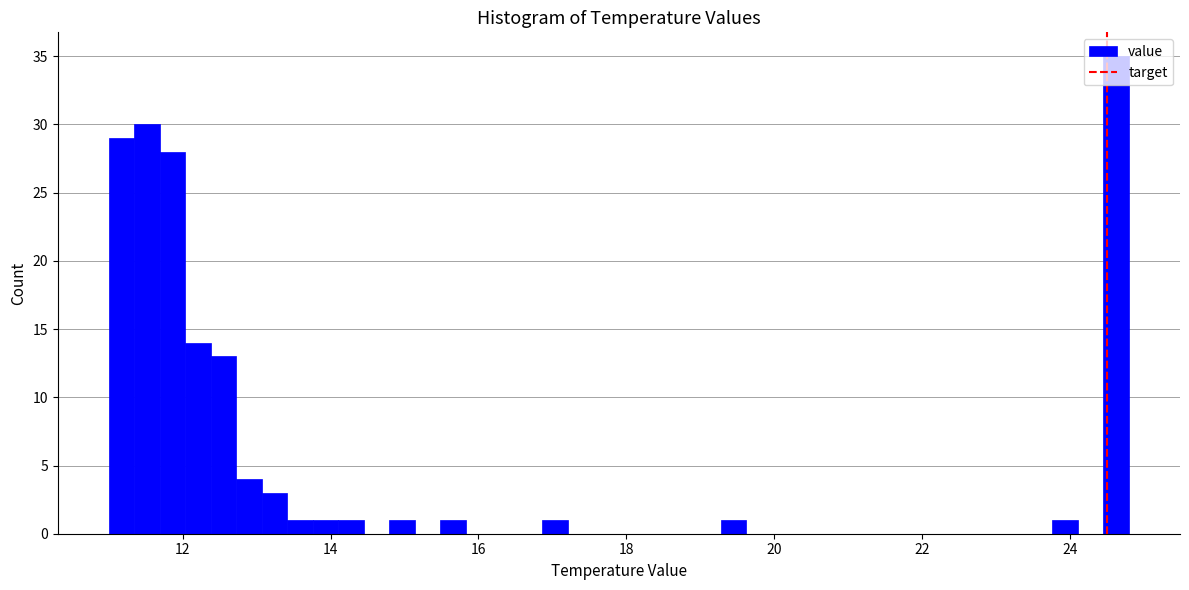

Read against the x-axis, roughly where is the centre of the tallest bar?

24.6